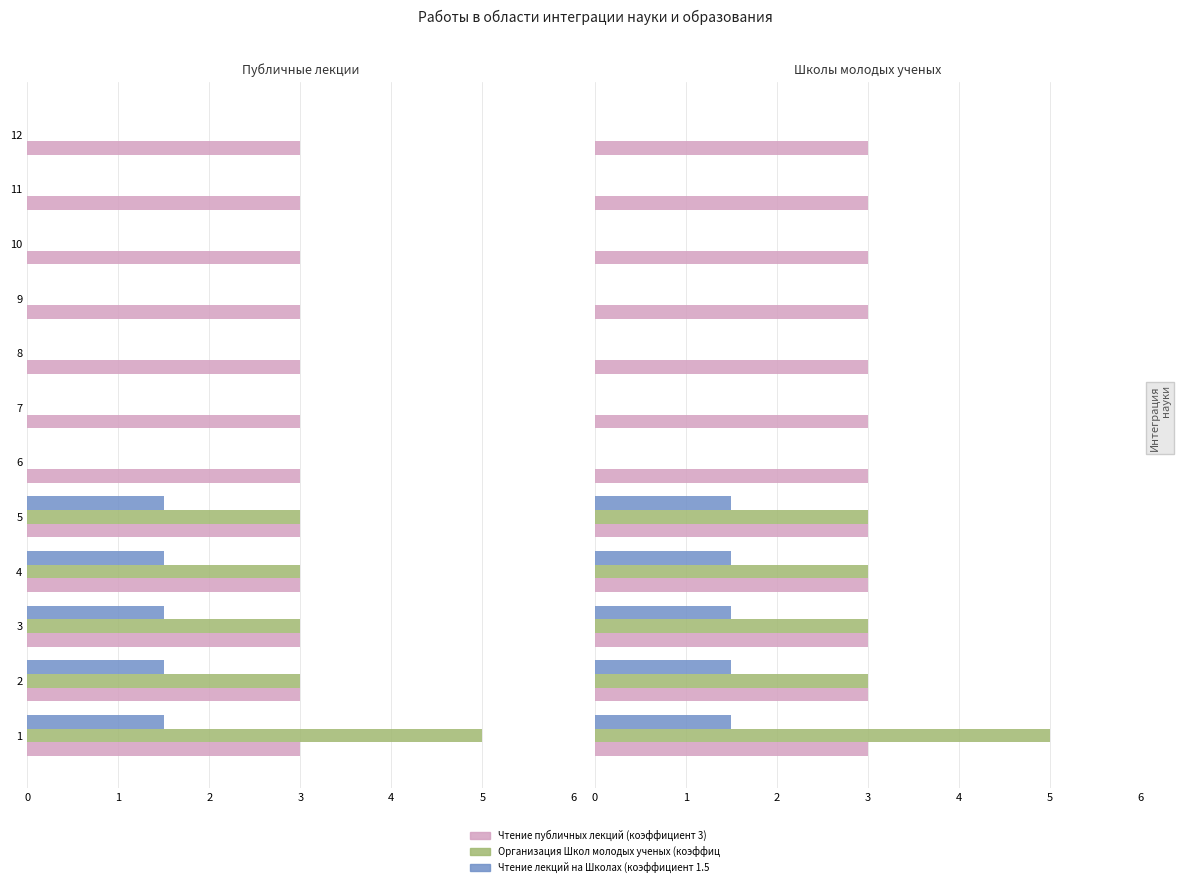

Does the chart contain stacked bars?

No